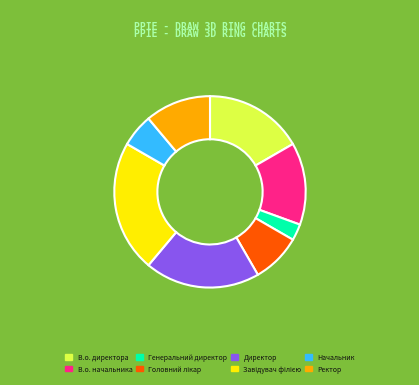

What is the smallest slice in the pie chart?

Генеральний директор